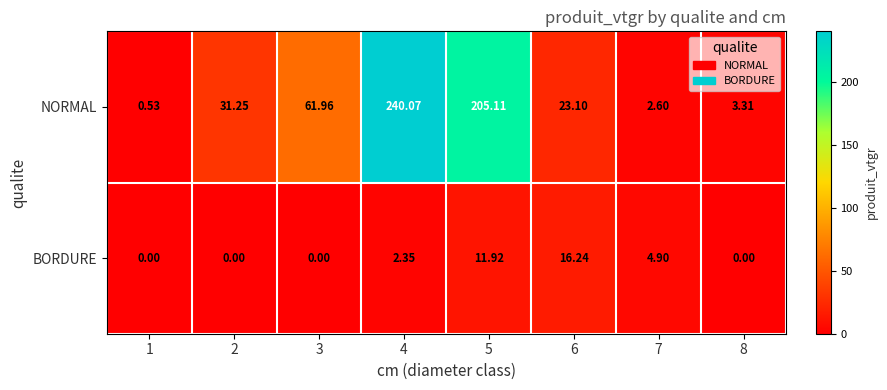

List the series in order of their peak value, highest first.

NORMAL, BORDURE